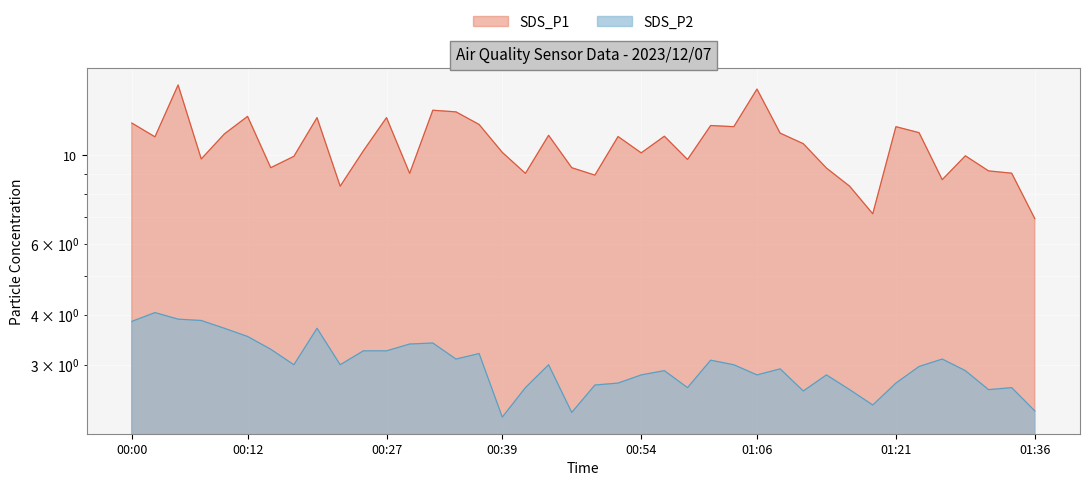

Which series has the largest range (max minus min)?

SDS_P1